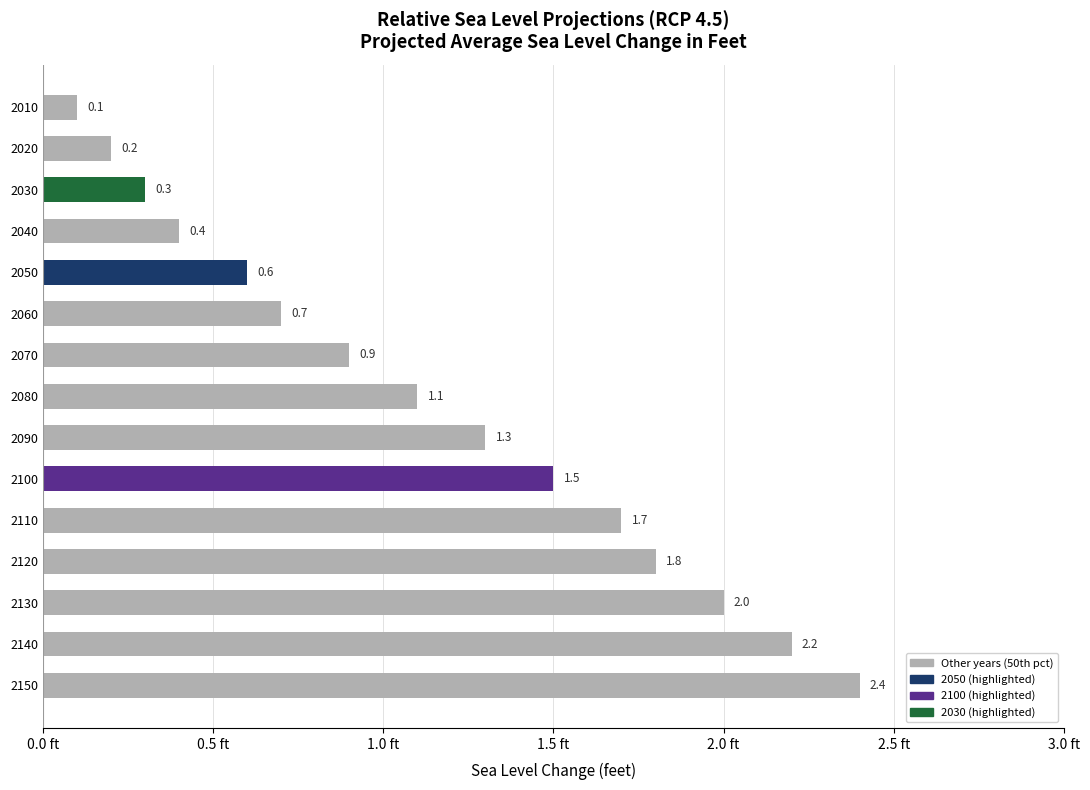

Rank the categories by value from lowest to highest.

2010, 2020, 2030, 2040, 2050, 2060, 2070, 2080, 2090, 2100, 2110, 2120, 2130, 2140, 2150